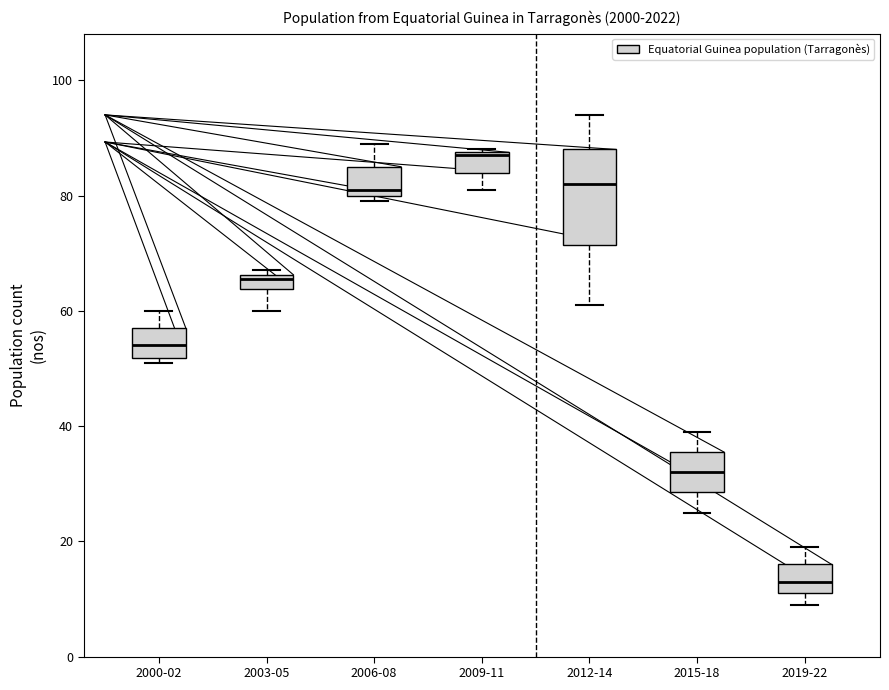

Where does the upper whisker of the box for 2012-14 end on the y-axis? The values are not printed on the chart, so give them approximately, as read against the axis.

94